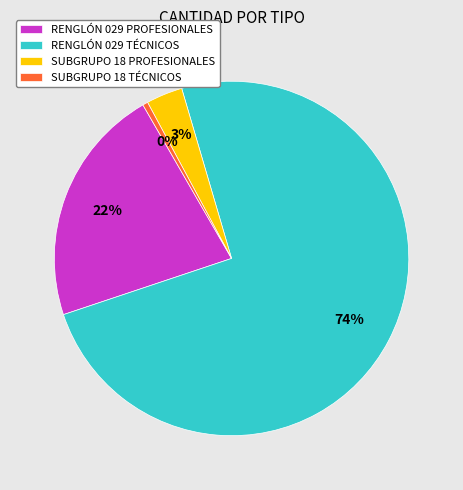

Rank the categories by value from lowest to highest.

SUBGRUPO 18 TÉCNICOS, SUBGRUPO 18 PROFESIONALES, RENGLÓN 029 PROFESIONALES, RENGLÓN 029 TÉCNICOS